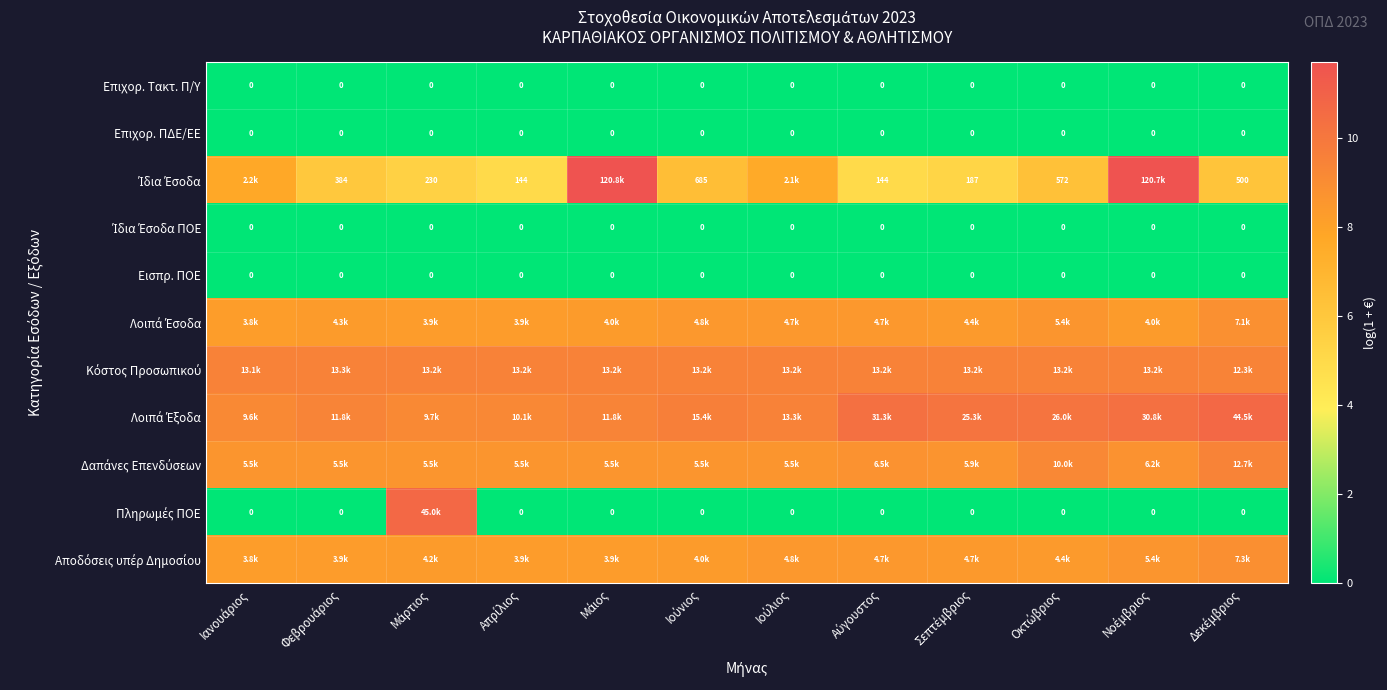

What is the maximum value shown in the chart?

11.7